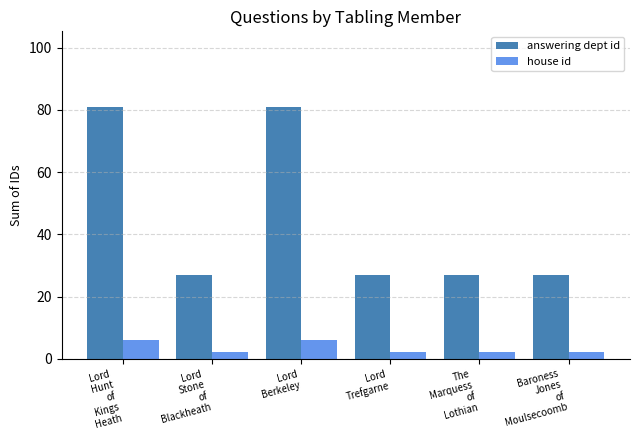

What position from the right is The
Marquess
of
Lothian?

2